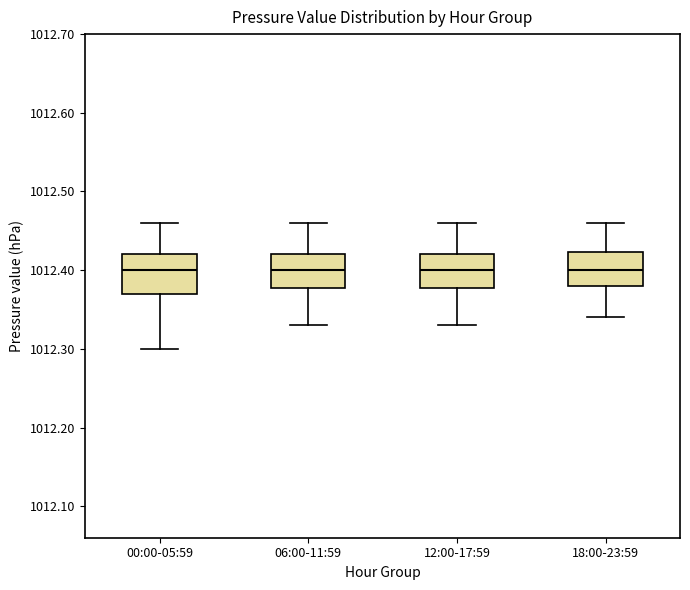

Where is the lower edge of the box for 06:00-11:59 on the y-axis? The values are not printed on the chart, so give them approximately, as read against the axis.

1012.38